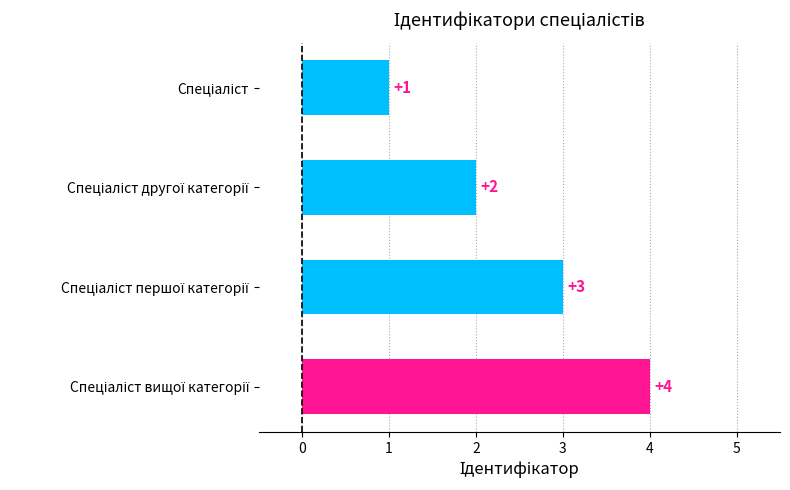

What is the value of the 3rd bar from the top?

3